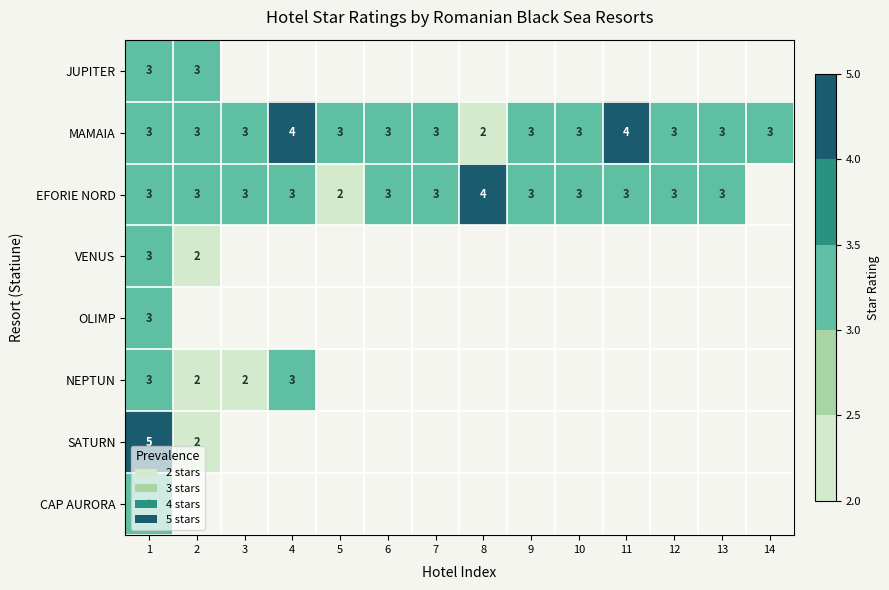

At which category does the chart reach its peak across all series?

1